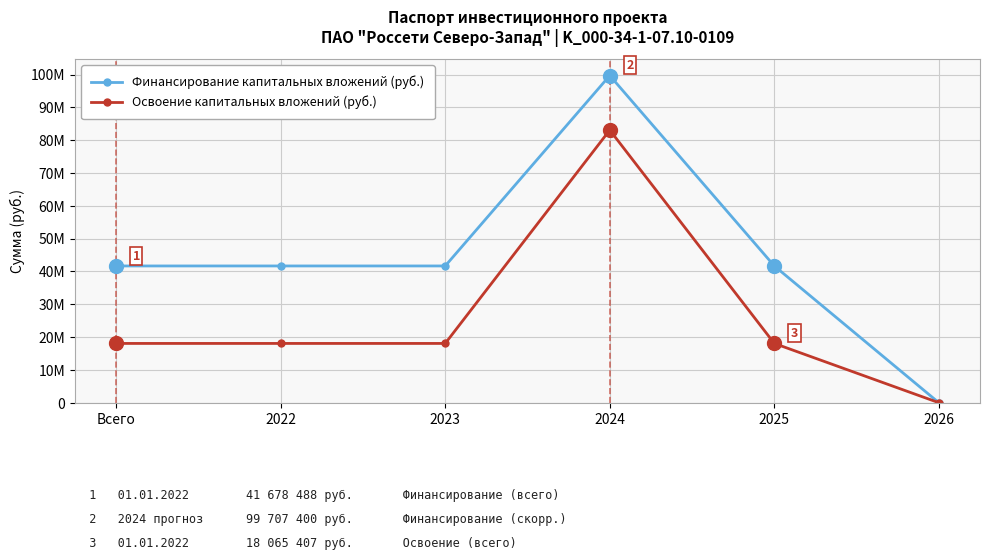

What are all the series names shown in the legend?

Финансирование капитальных вложений (руб.), Освоение капитальных вложений (руб.)